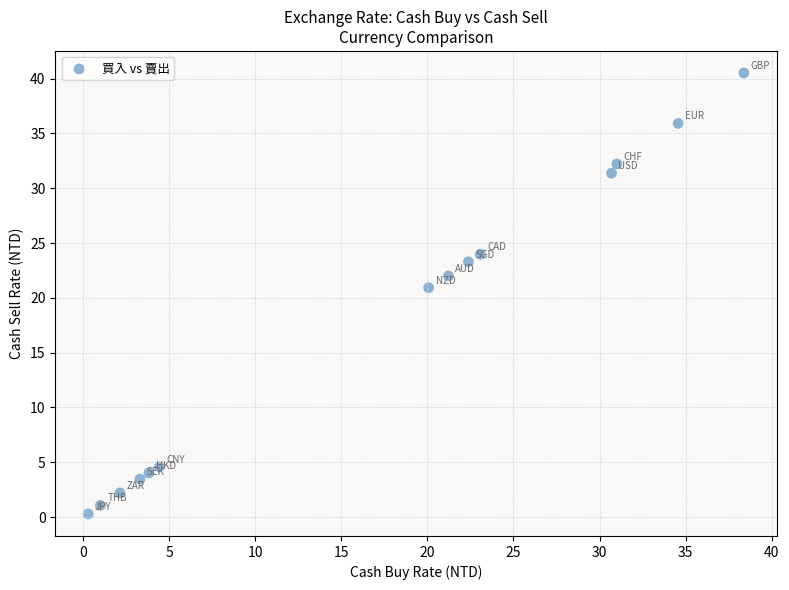

What Y value in the scatter plot is closest to 20?

20.9